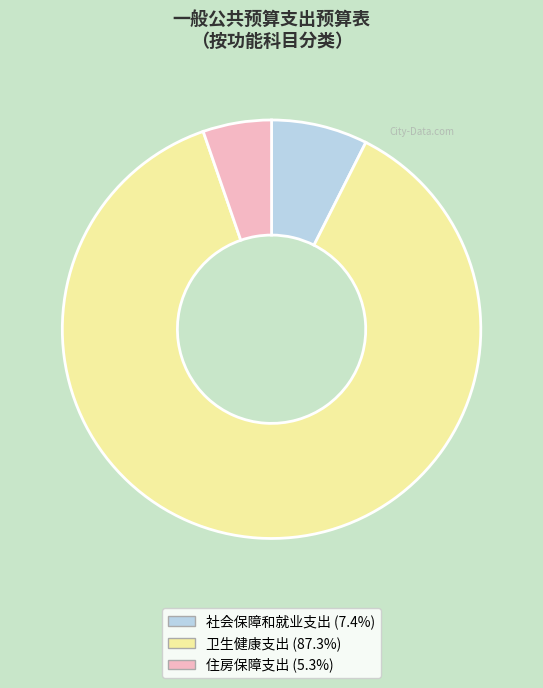

Is there a majority slice in this chart?

Yes